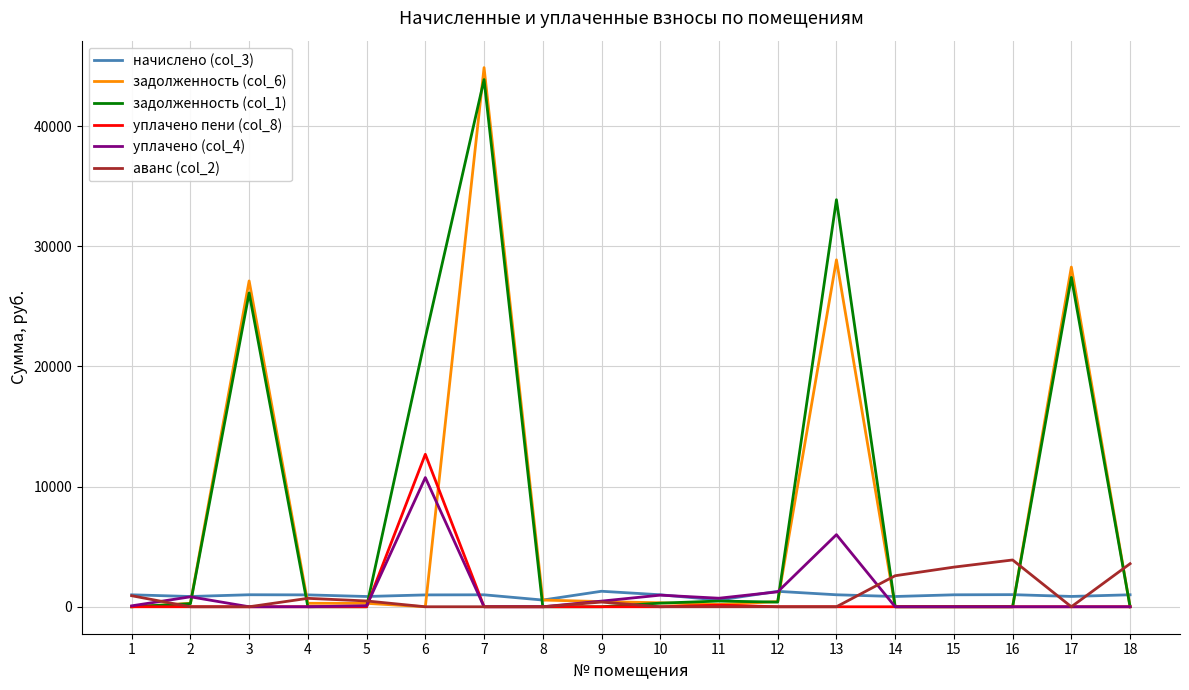

Which series has the largest range (max minus min)?

задолженность (col_6)